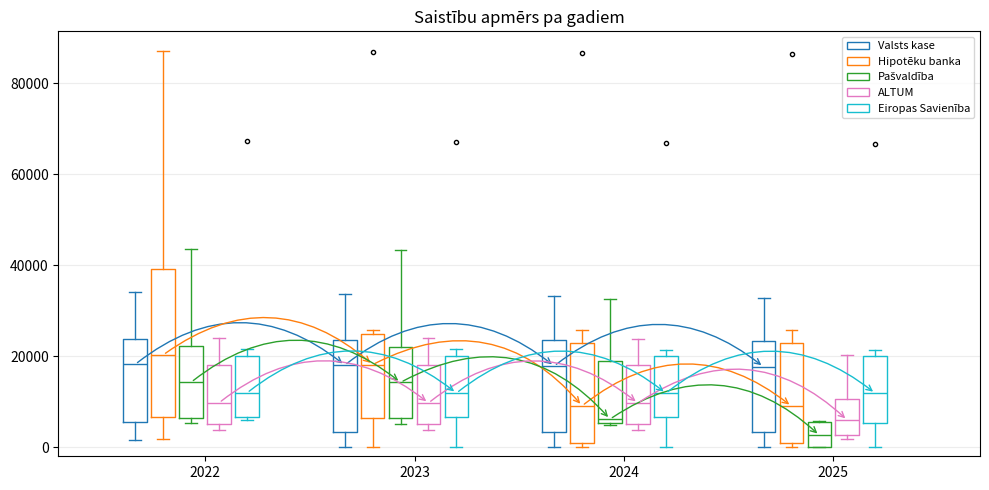

Where does the median line of the box for 2025 (Hipotēku banka) sit on the y-axis? The values are not printed on the chart, so give them approximately, as read against the axis.

10000